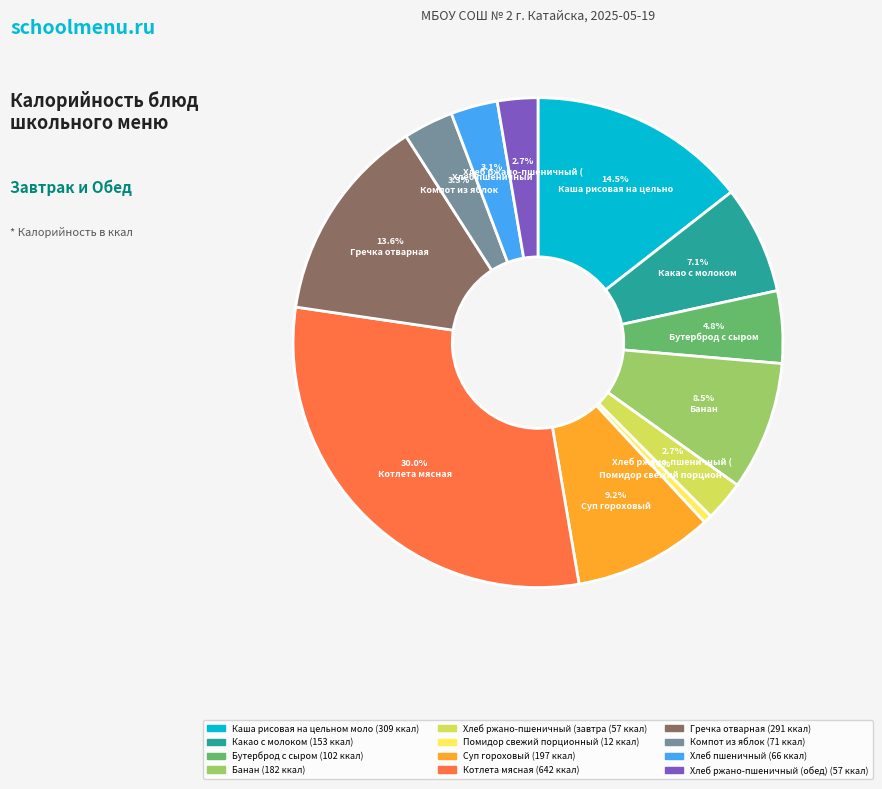

How many slices are in this pie chart?

12